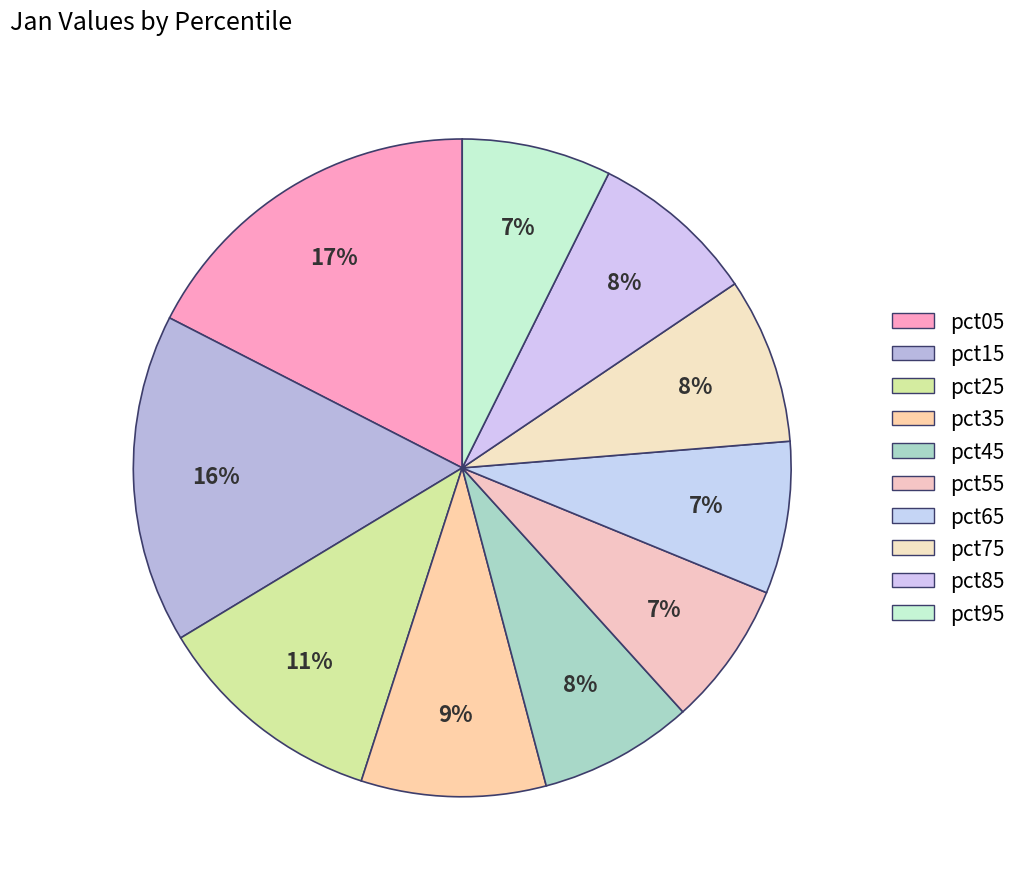

What percentage is the pct85 slice, to the nearest percent?

8%